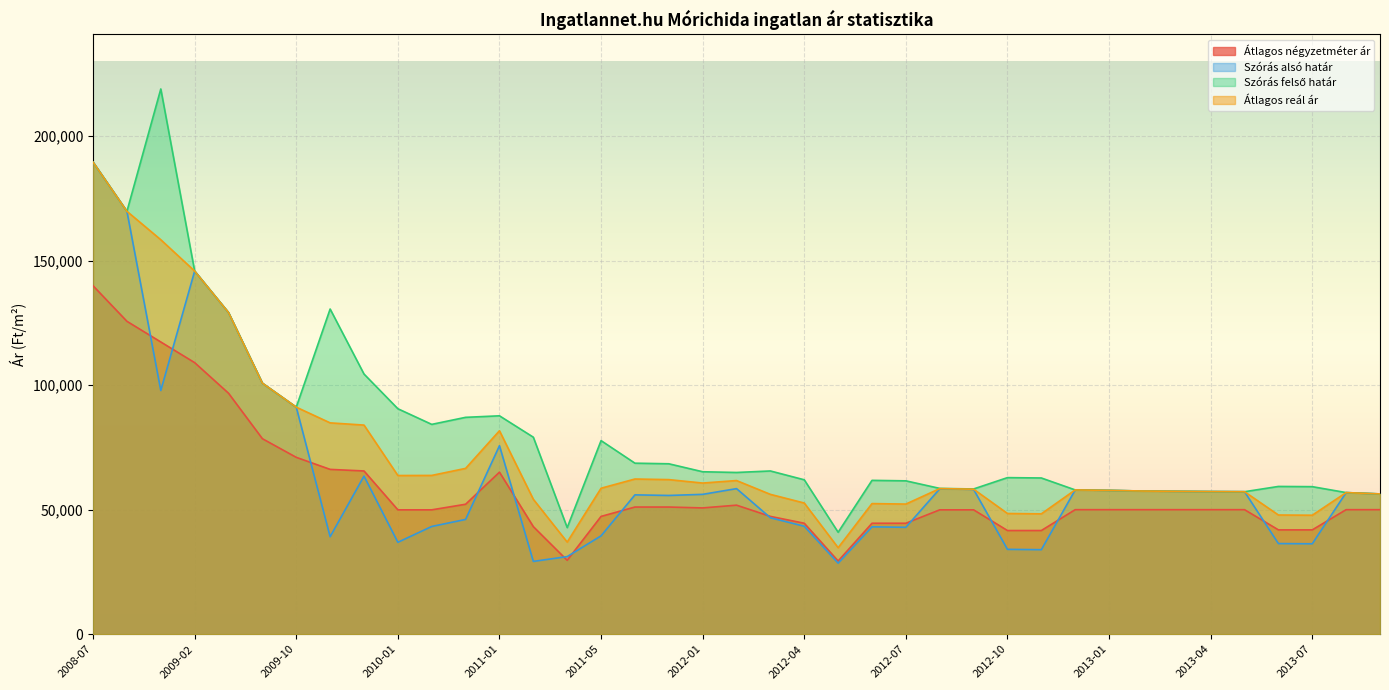

How many lines are shown in the chart?

4